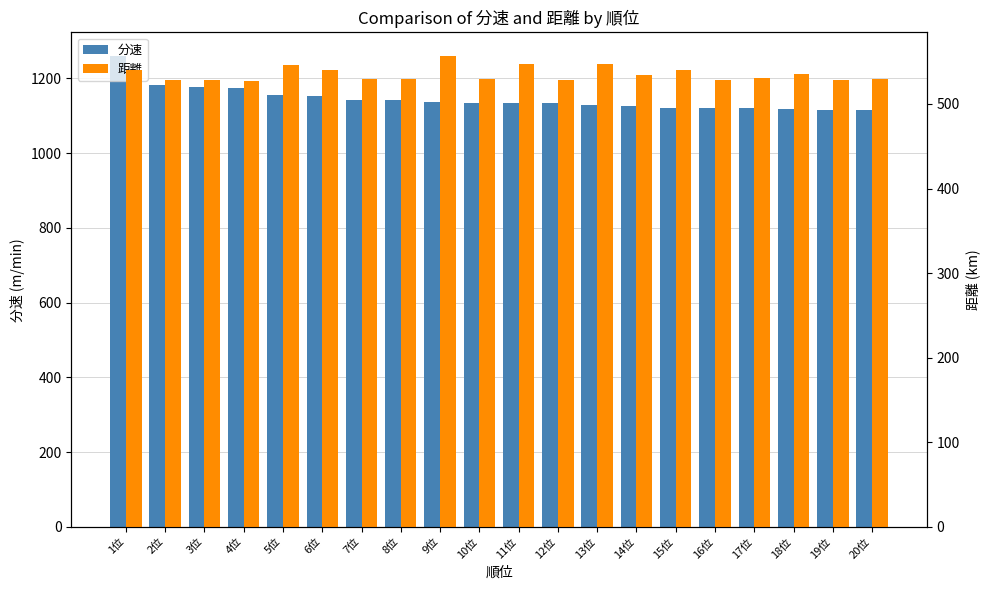

Rank the series by their average value, from lowest to highest.

距離, 分速